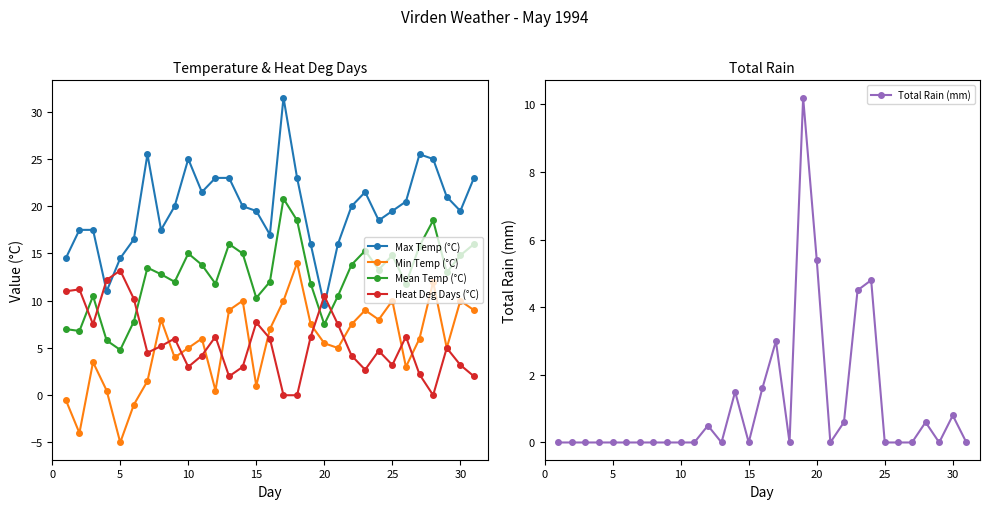

True or false: Heat Deg Days (°C) has more than 1 interior local peaks.

True